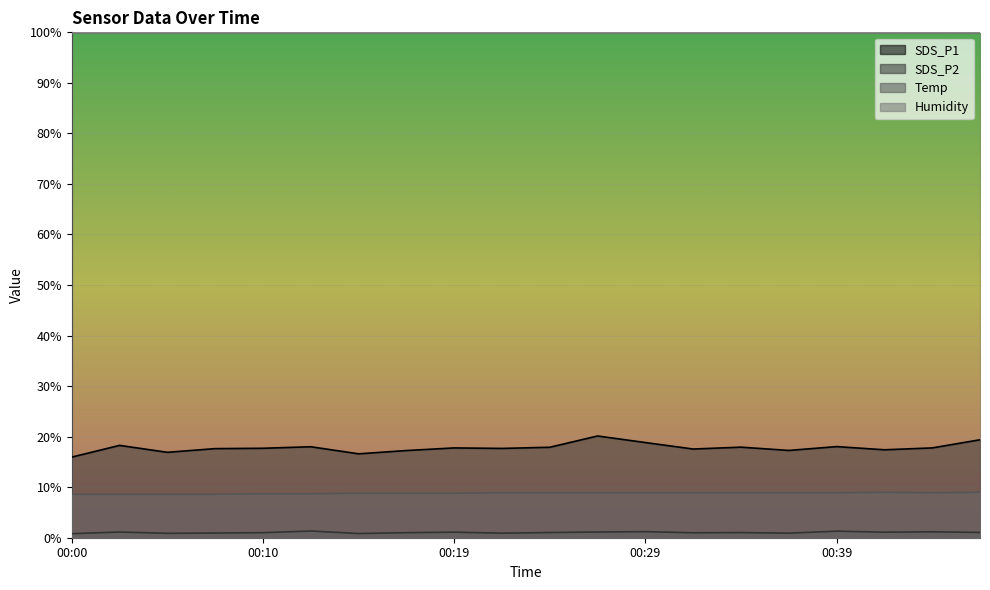

At which label is Temp closest to 8?

00:00